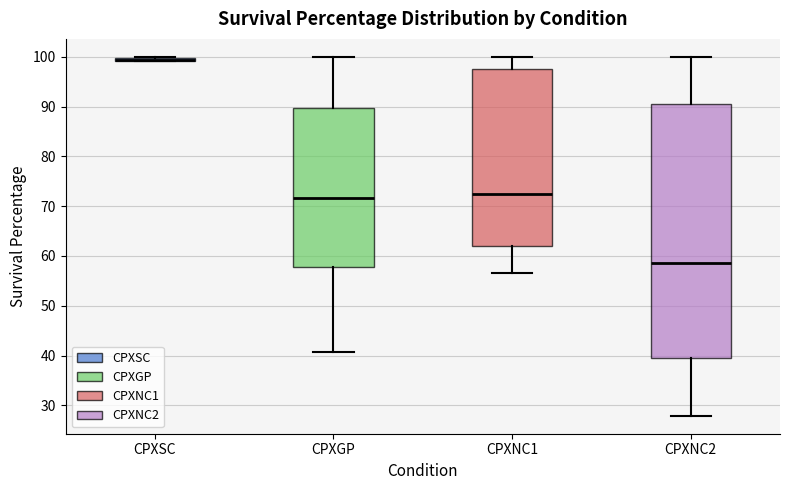

Which box is the tallest, from its lower edge to its upper edge?

CPXNC2